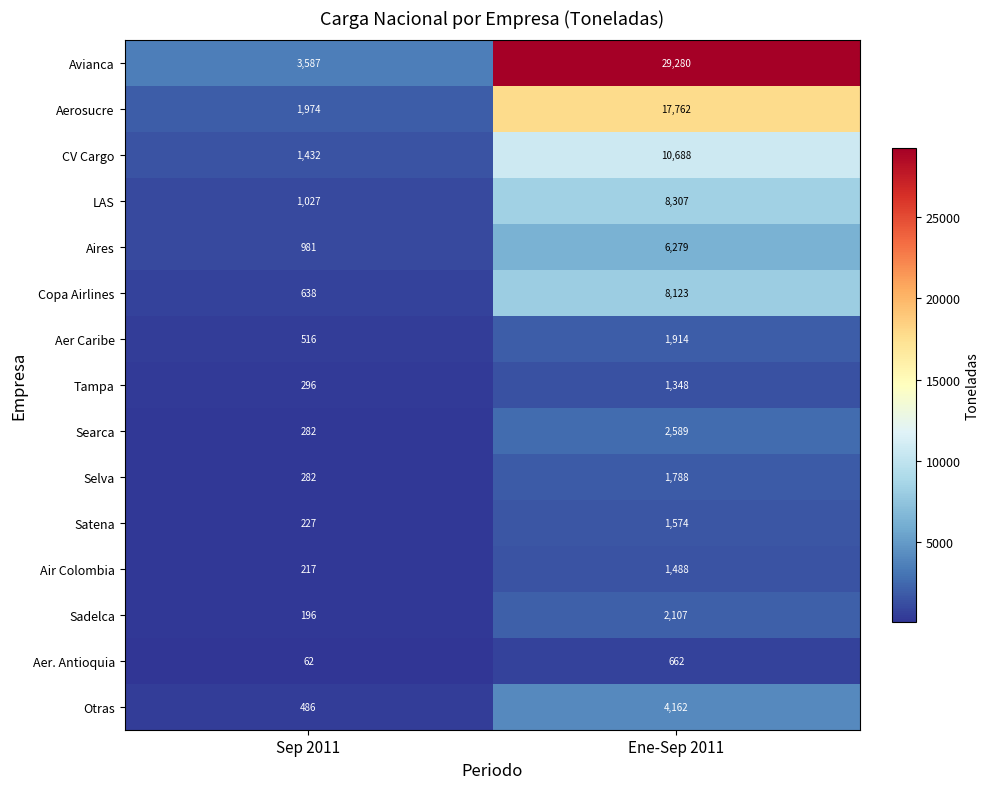

Where is Avianca nearest to the value 16433?

Sep 2011